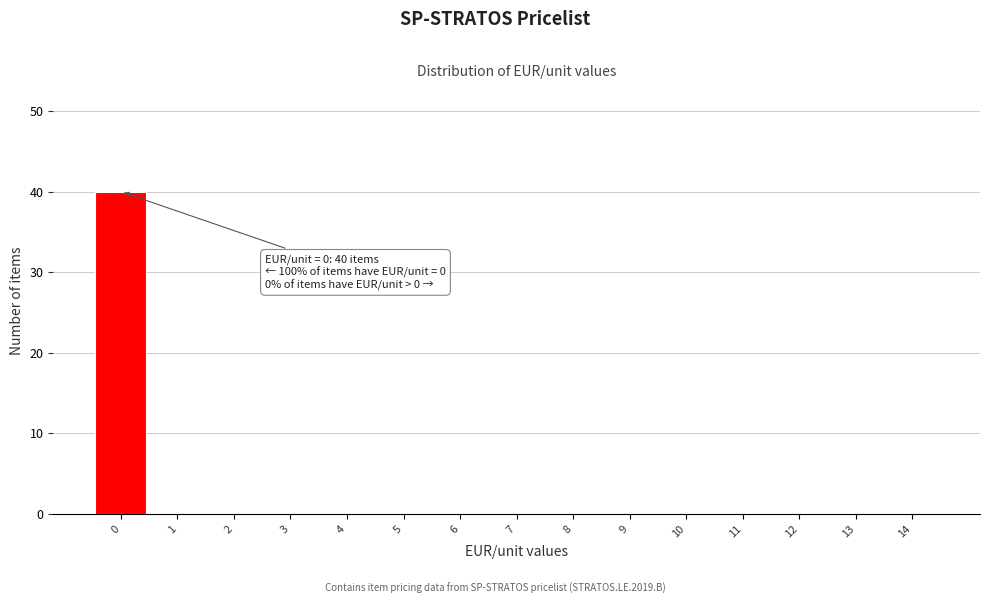

Reading left to right, transcribe all the data shown in this chart.

0=40	1=0	2=0	3=0	4=0	5=0	6=0	7=0	8=0	9=0	10=0	11=0	12=0	13=0	14=0